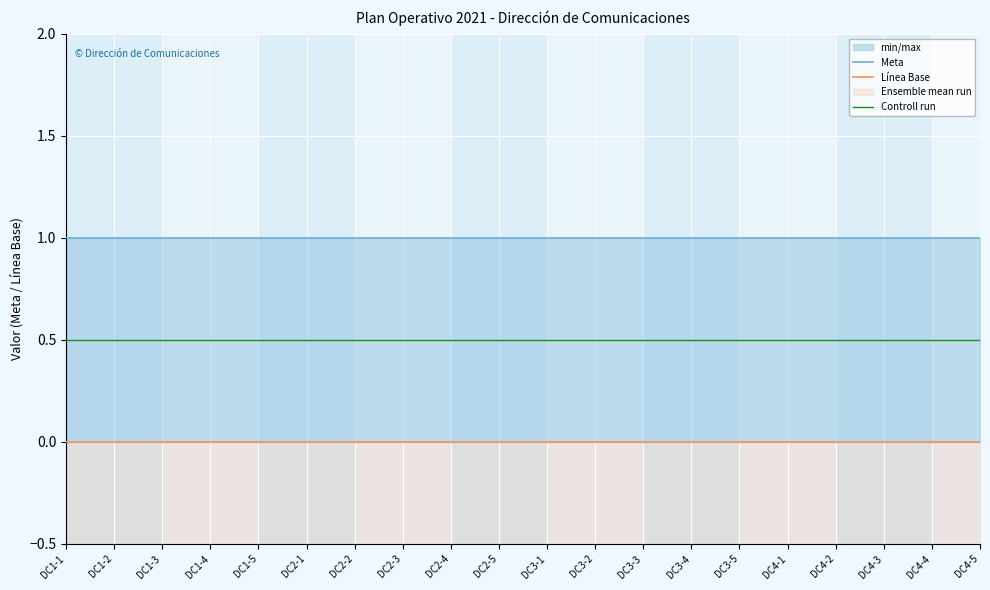

What is the total value across all series at DC2-1?

1.5